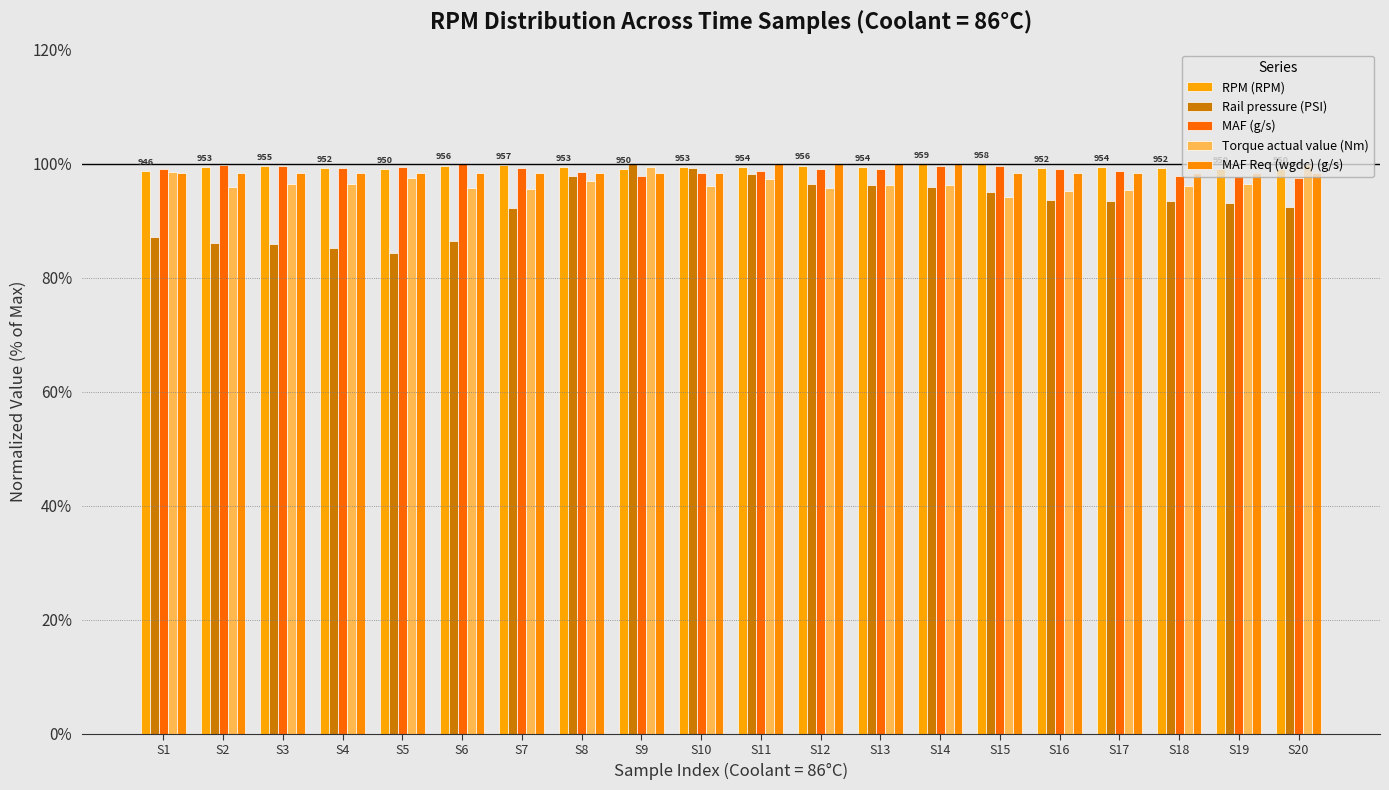

Does the chart contain stacked bars?

No